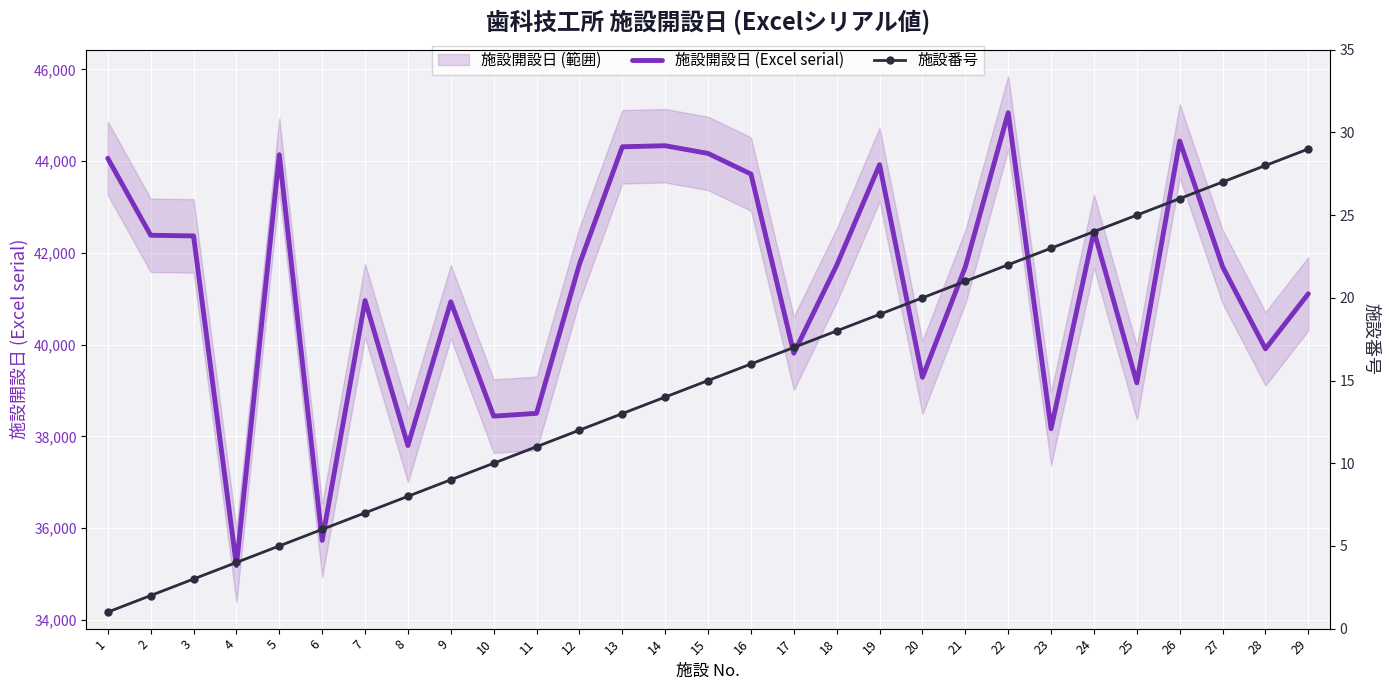

How many series are shown in this chart?

2